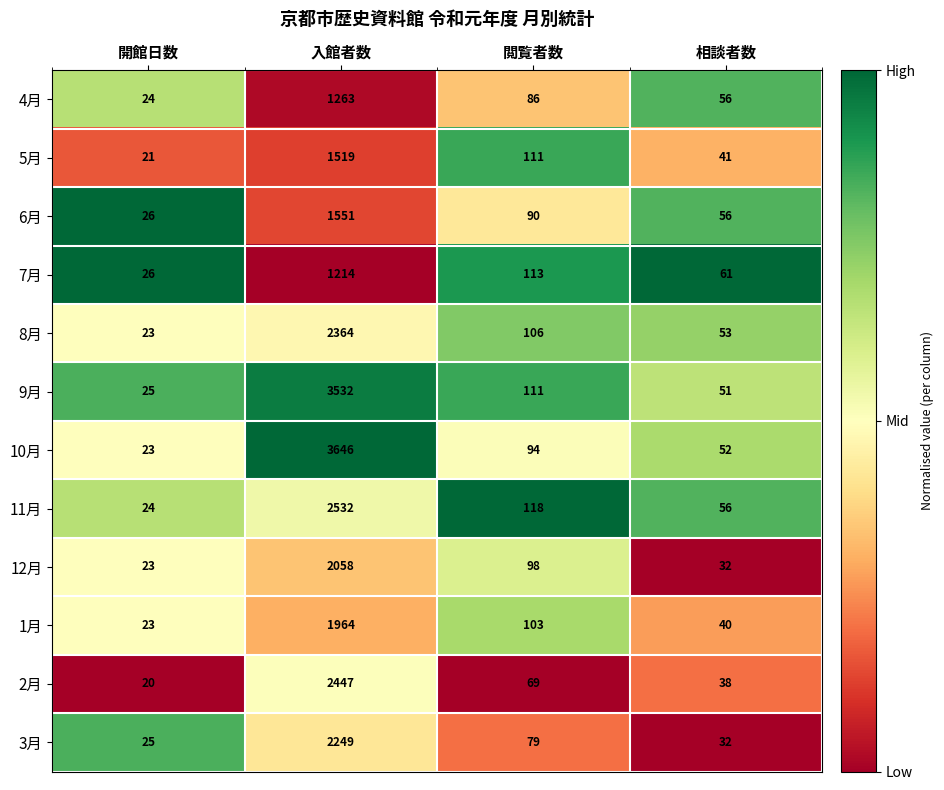

What is the difference between the 5月 values at 相談者数 and 開館日数?

20